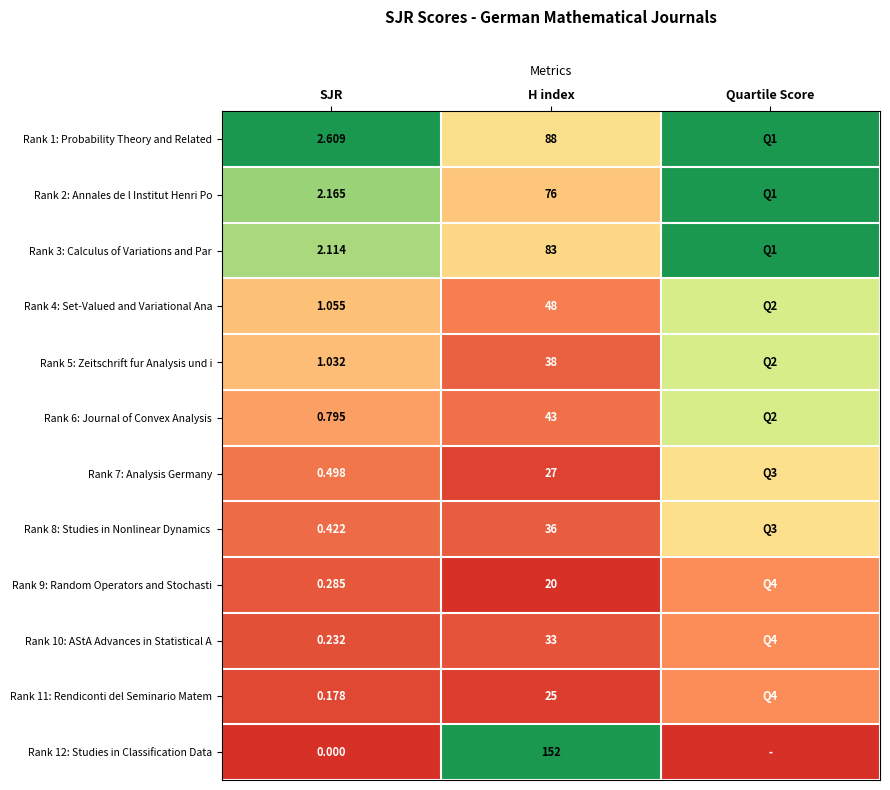

At which label is Rank 12: Studies in Classification Data closest to 0?

SJR